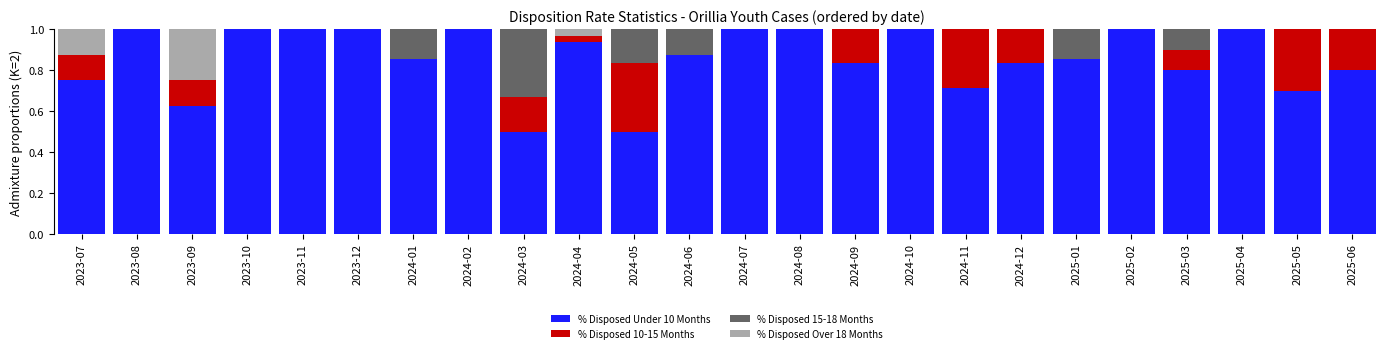

Are the bars grouped side by side (vs. stacked)?

No